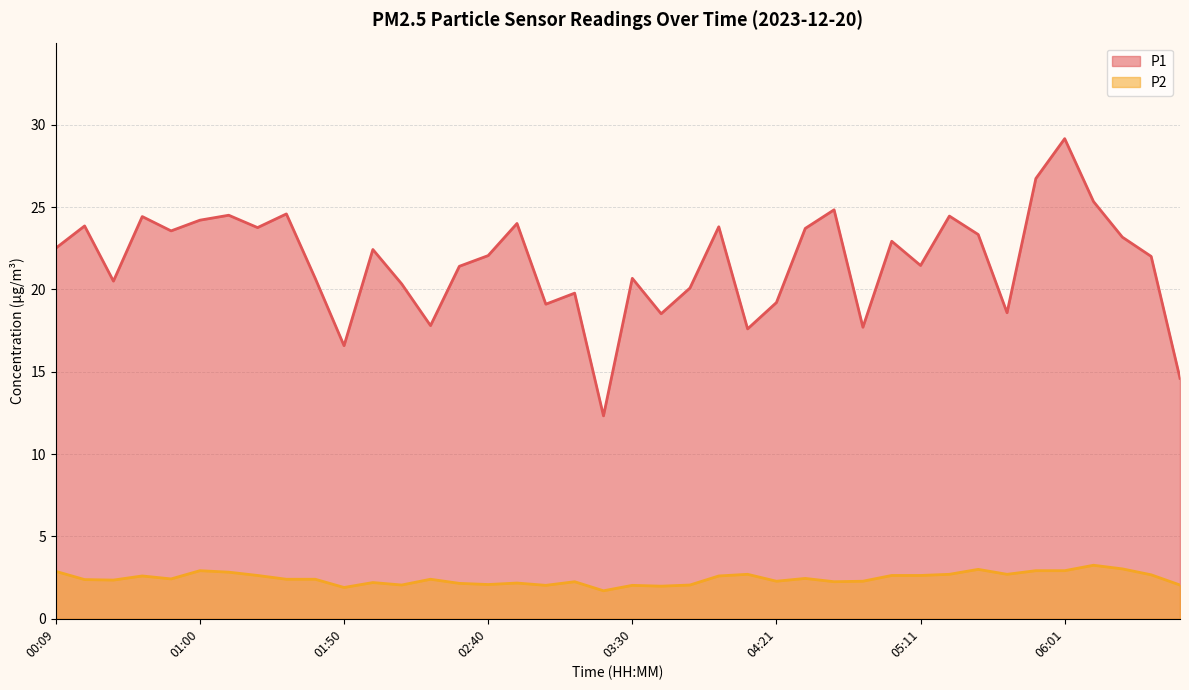

What is the smallest value displayed?

1.7